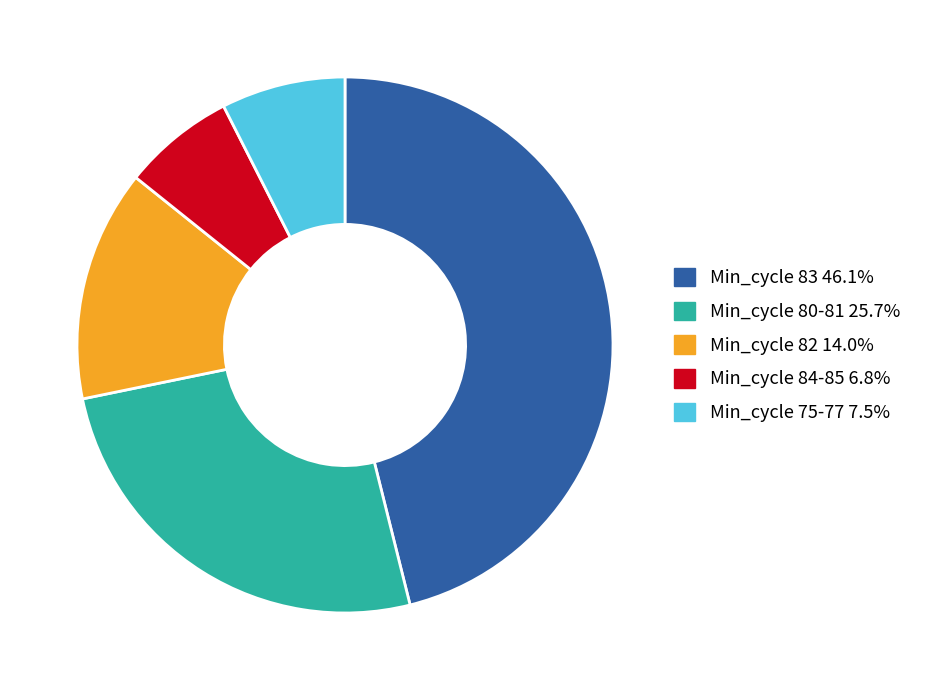

Do Min_cycle 83 46.1% and Min_cycle 75-77 7.5% together represent more than half of the pie?

Yes